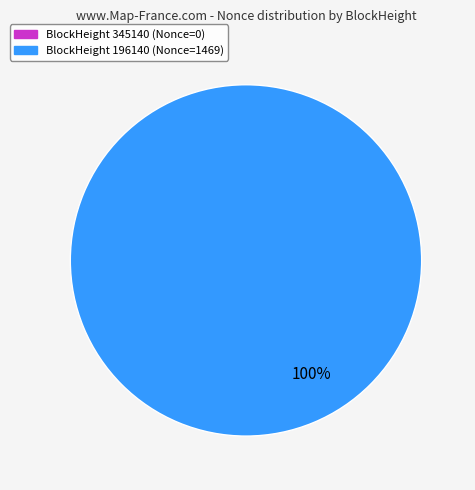

How many slices are in this pie chart?

1